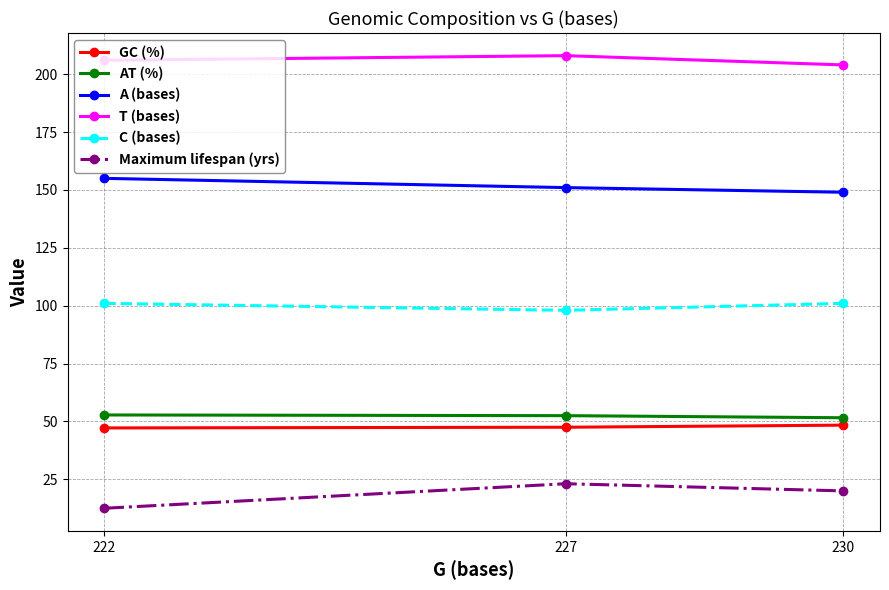

At how many categories does at least one series exceed 28?

3